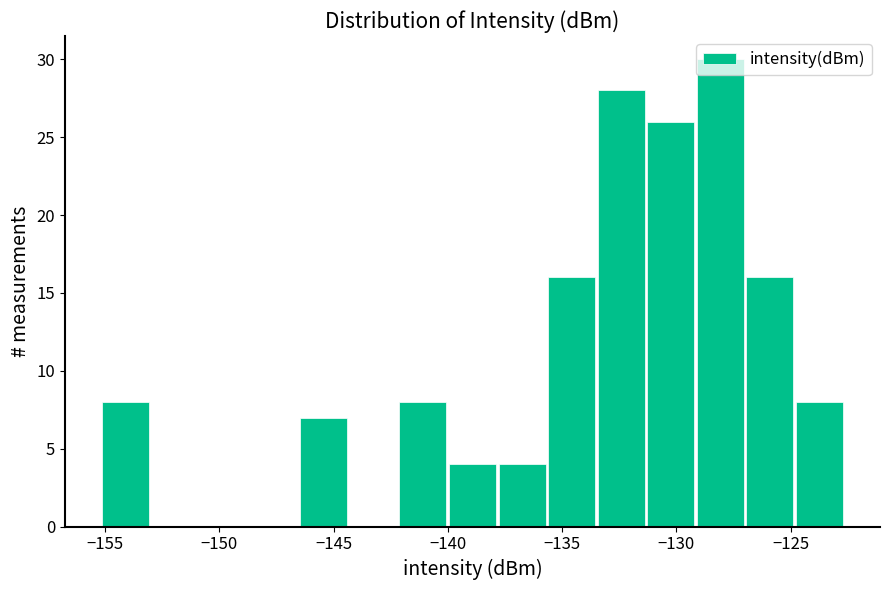

Which range on the x-axis has the tallest bar?

-129.0 to -127.0